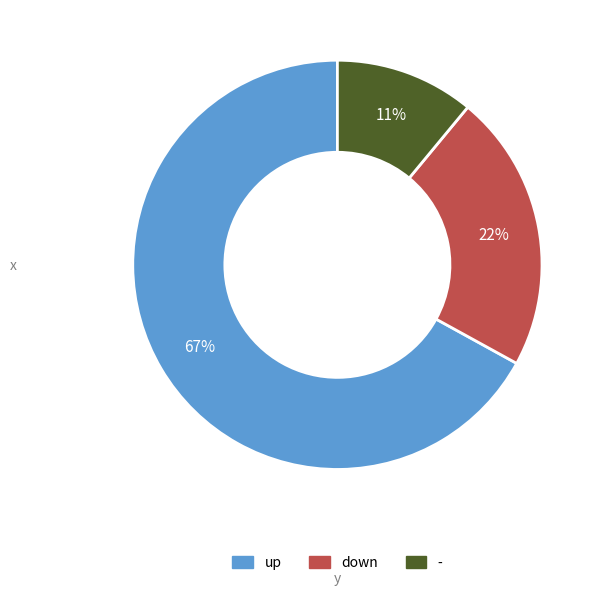

Count the number of slices in the pie.

3